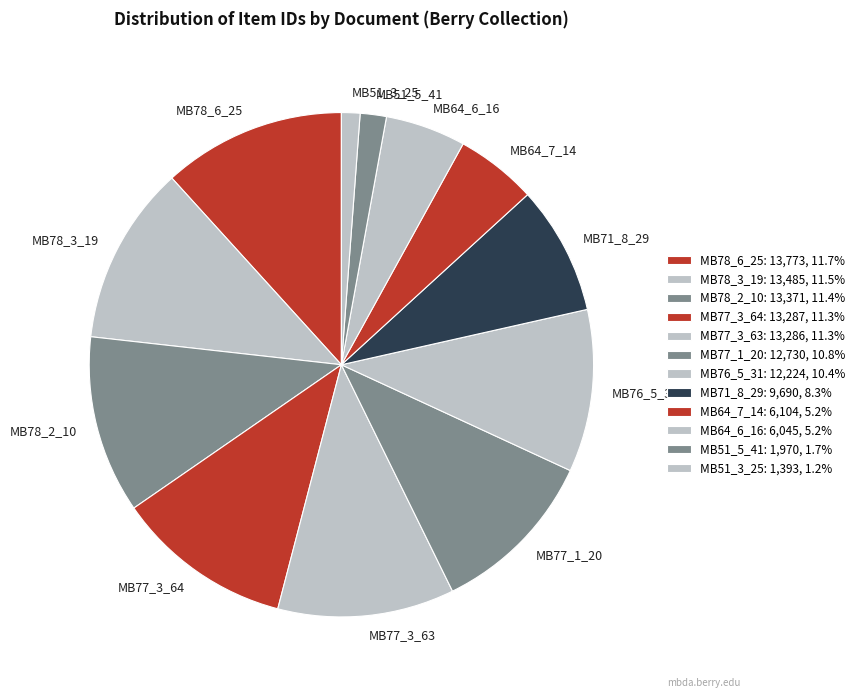

Between MB51_3_25 and MB64_7_14, which is larger?

MB64_7_14